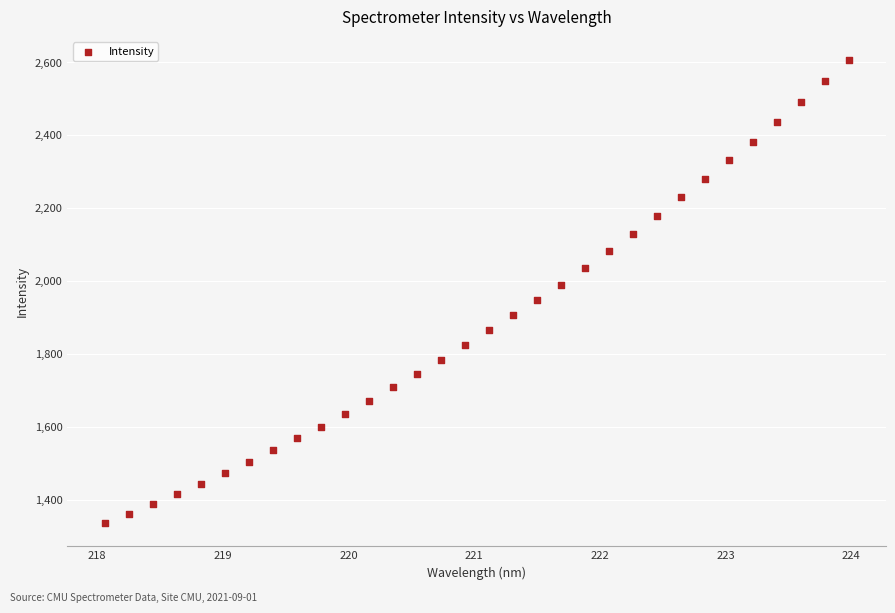

What is the range of X values (max minus min)?

5.9